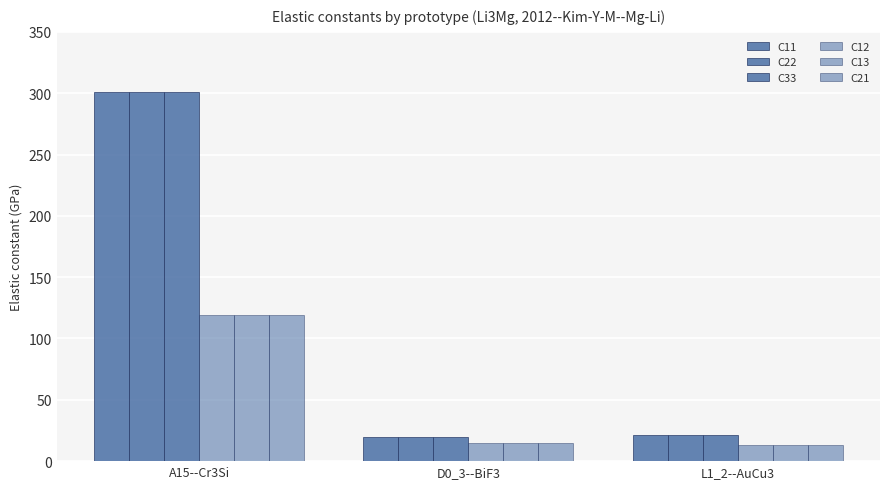

Are the bars horizontal?

No